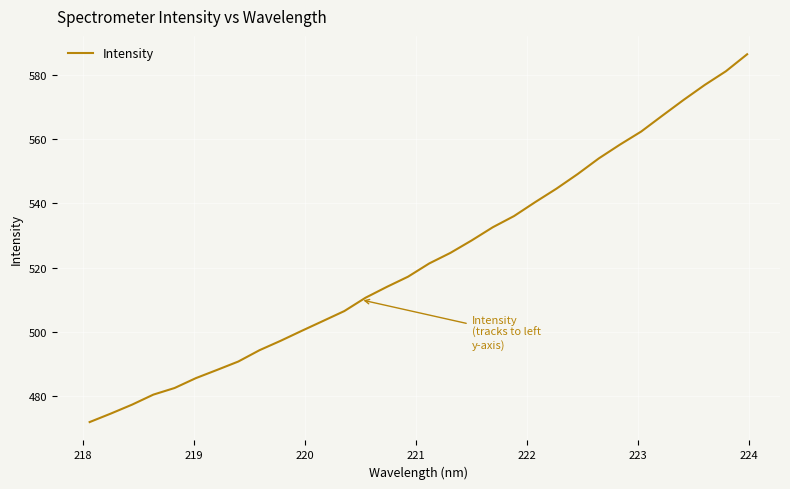

What is the maximum value shown in the chart?

586.4